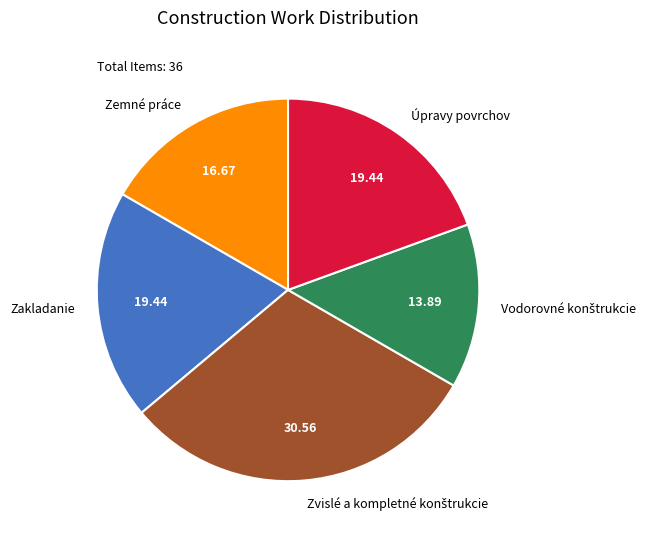

Is there a majority slice in this chart?

No